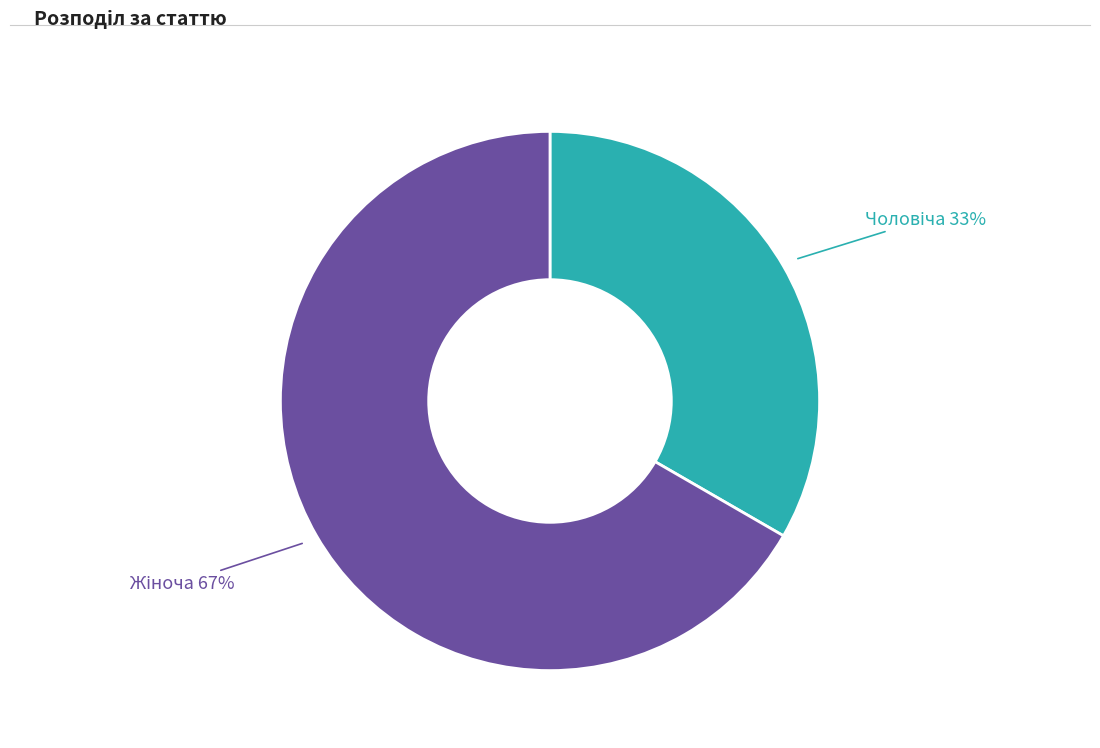

How many segments does this pie chart have?

2